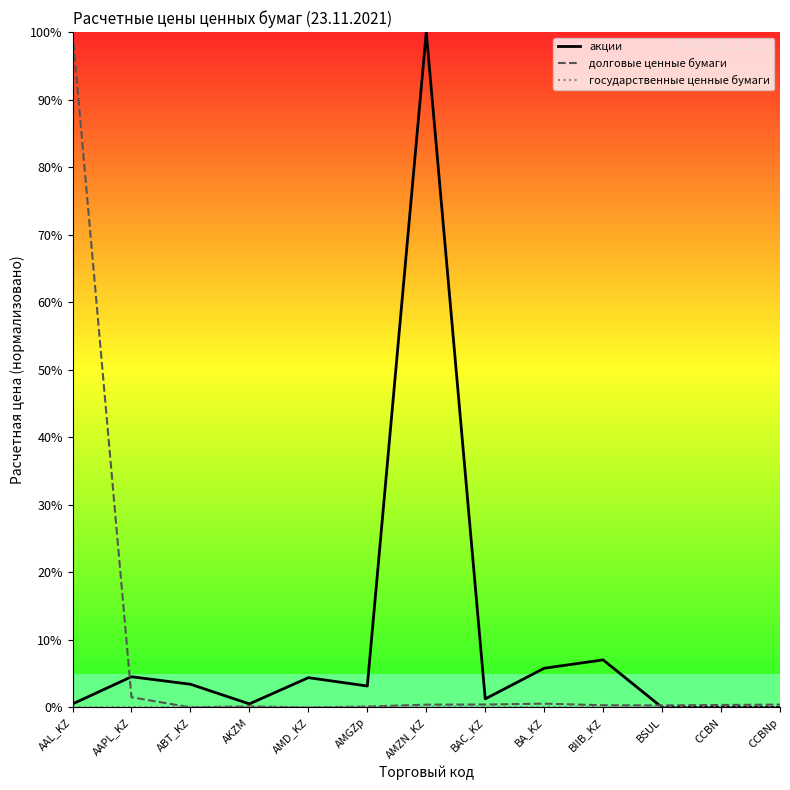

How many interior local peaks does the долговые ценные бумаги series have?

2